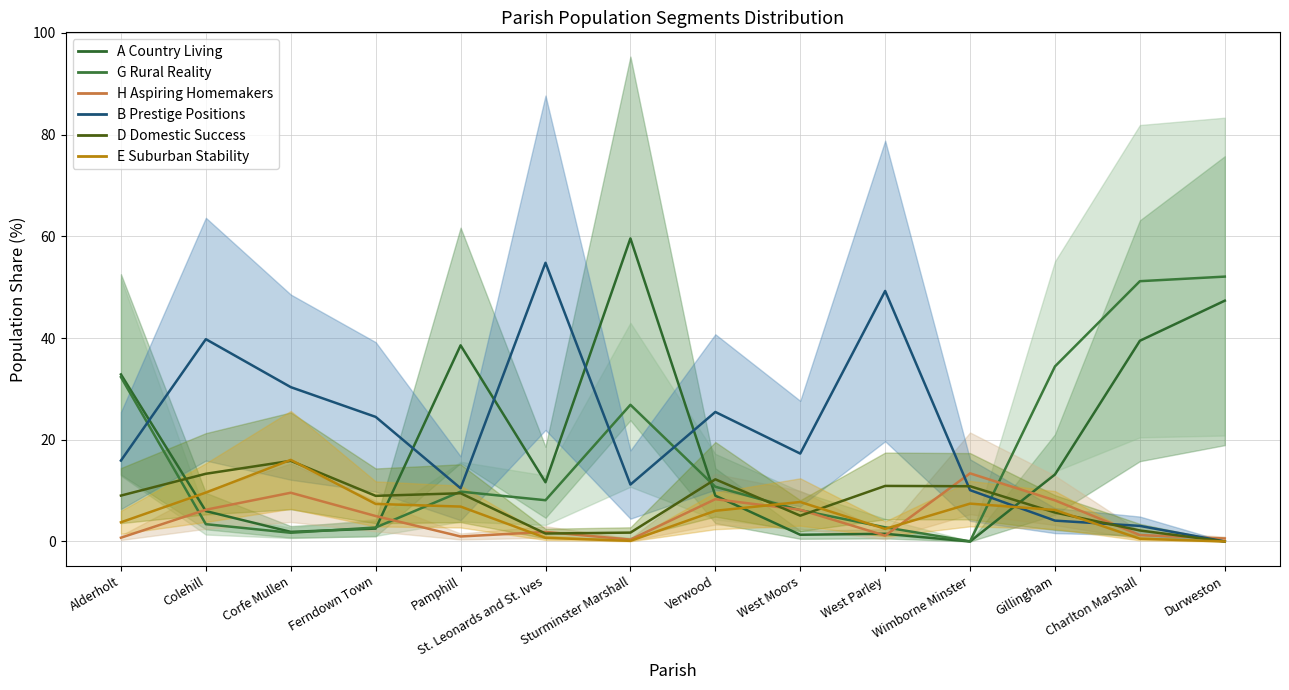

What is the difference between the highest and lowest values at Gillingham?

30.3